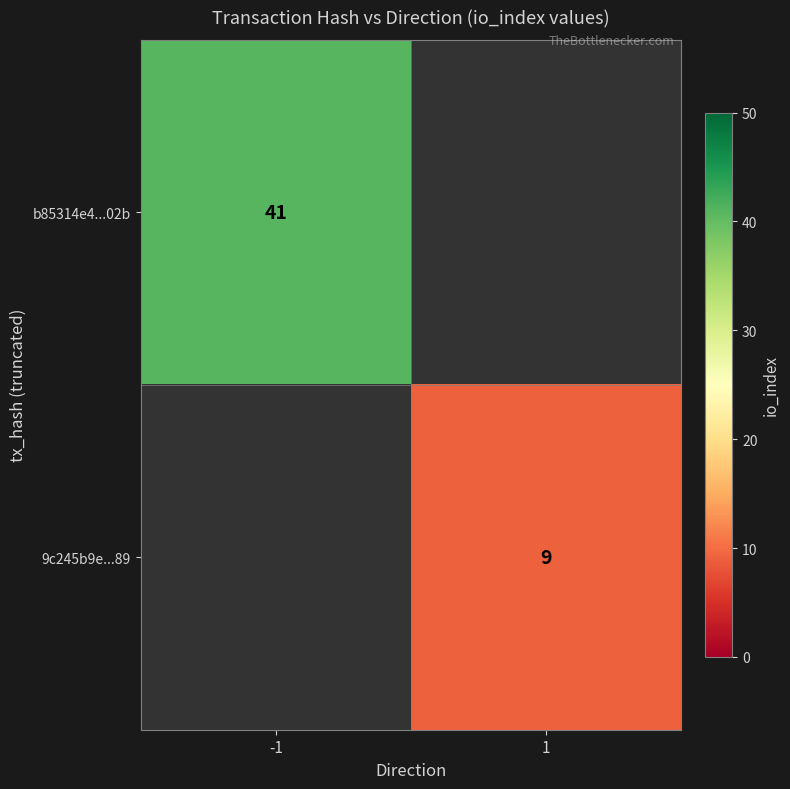

The value of 9c245b9e...89 at 1 is 5. True or false?

False